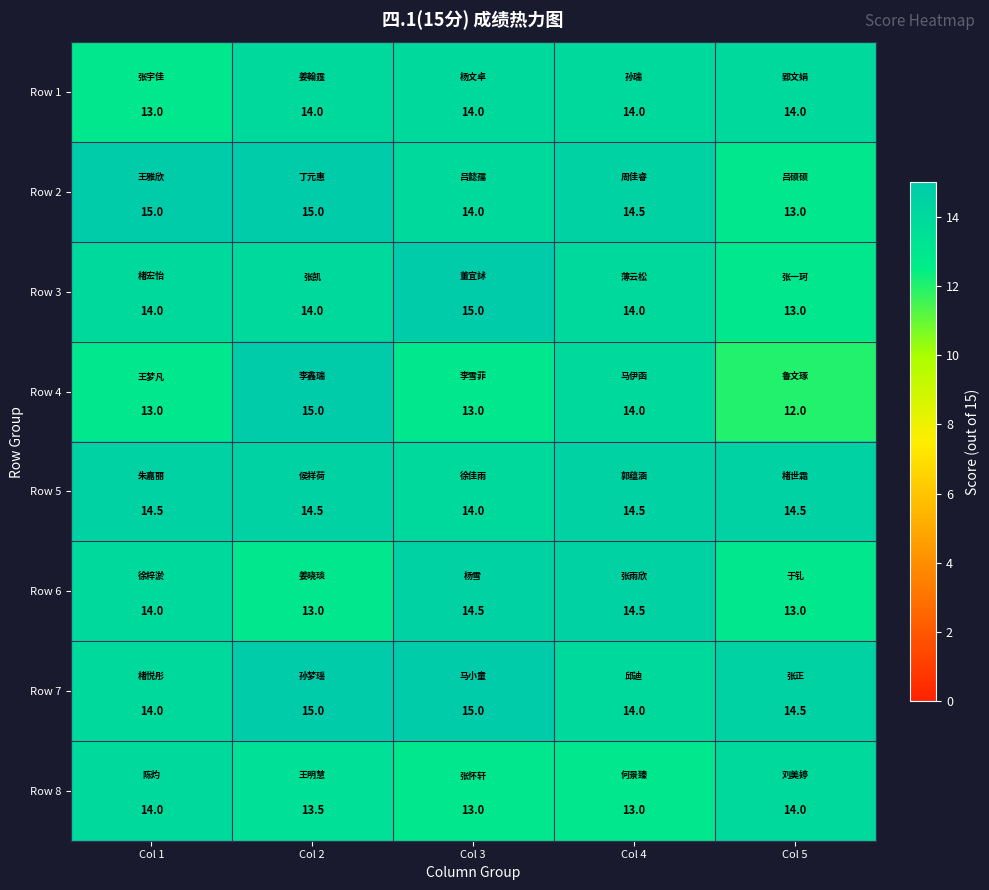

Which series has the largest range (max minus min)?

Row 4